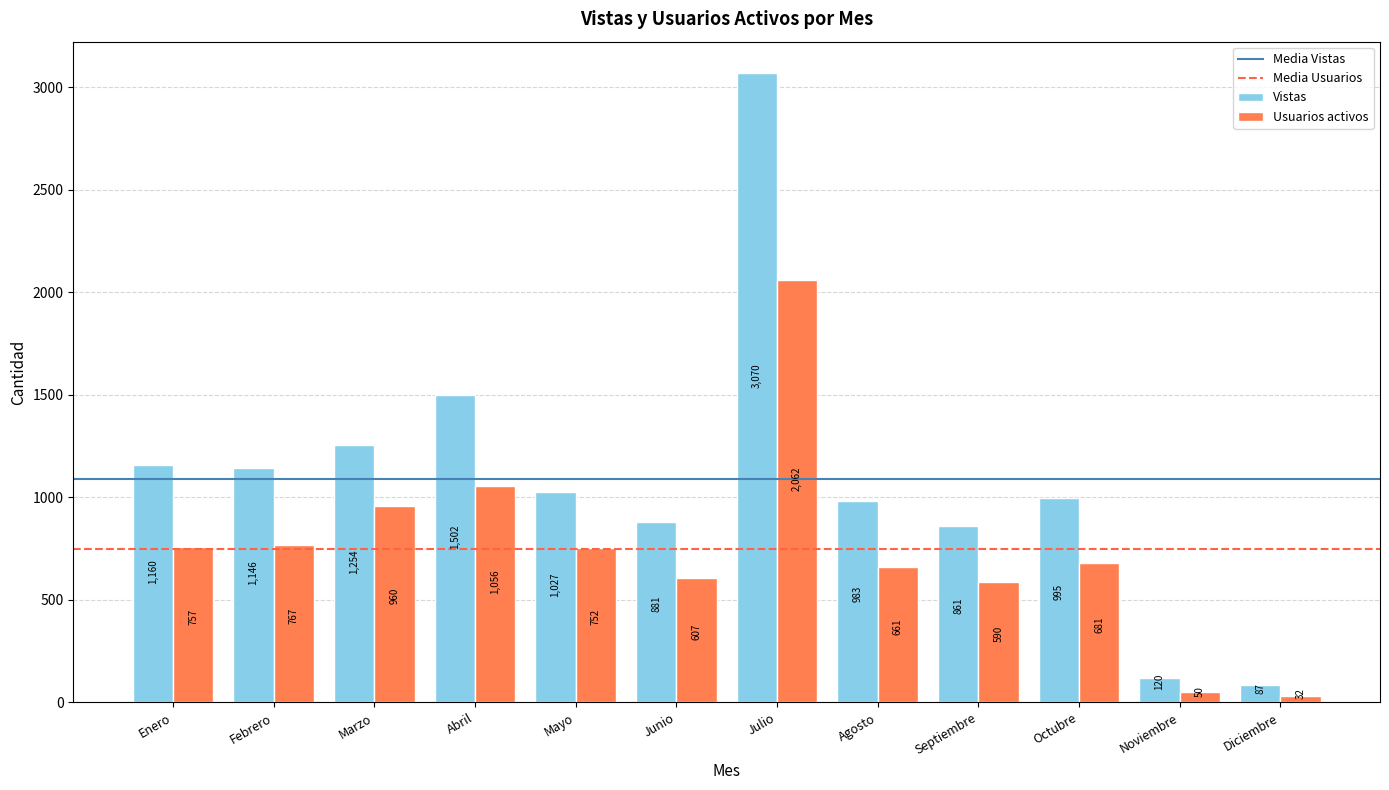

What is the difference between the maximum and minimum values in the Usuarios activos series?

2030